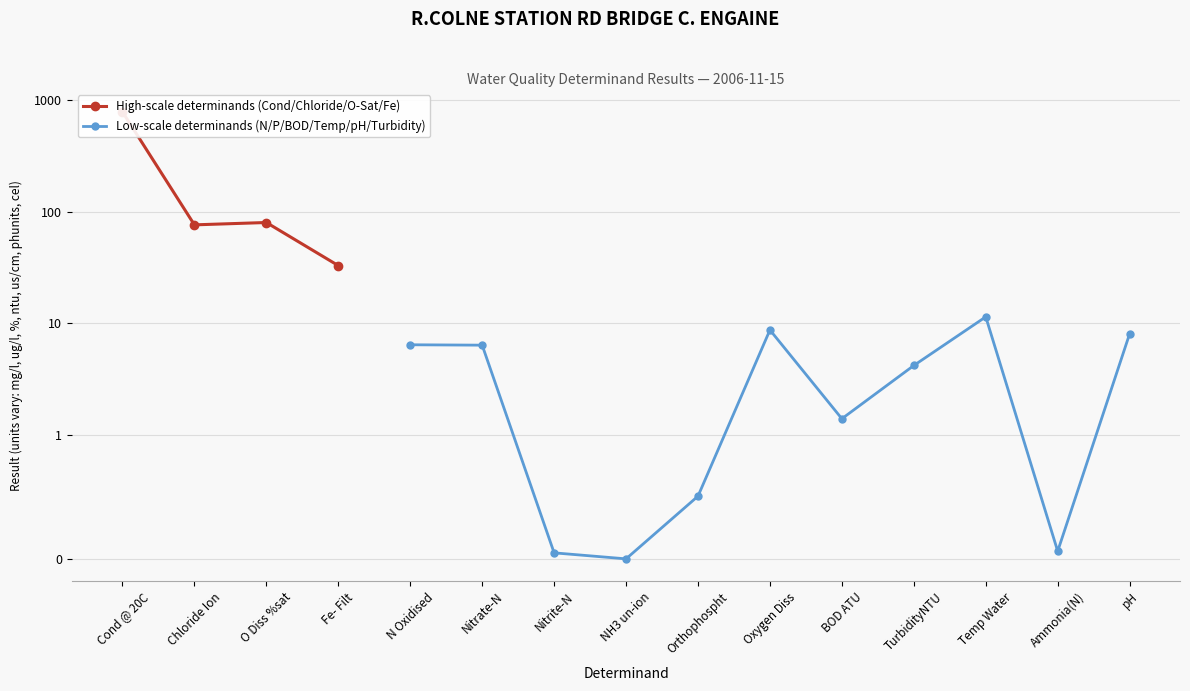

True or false: the data shows 8.1 at pH.

True